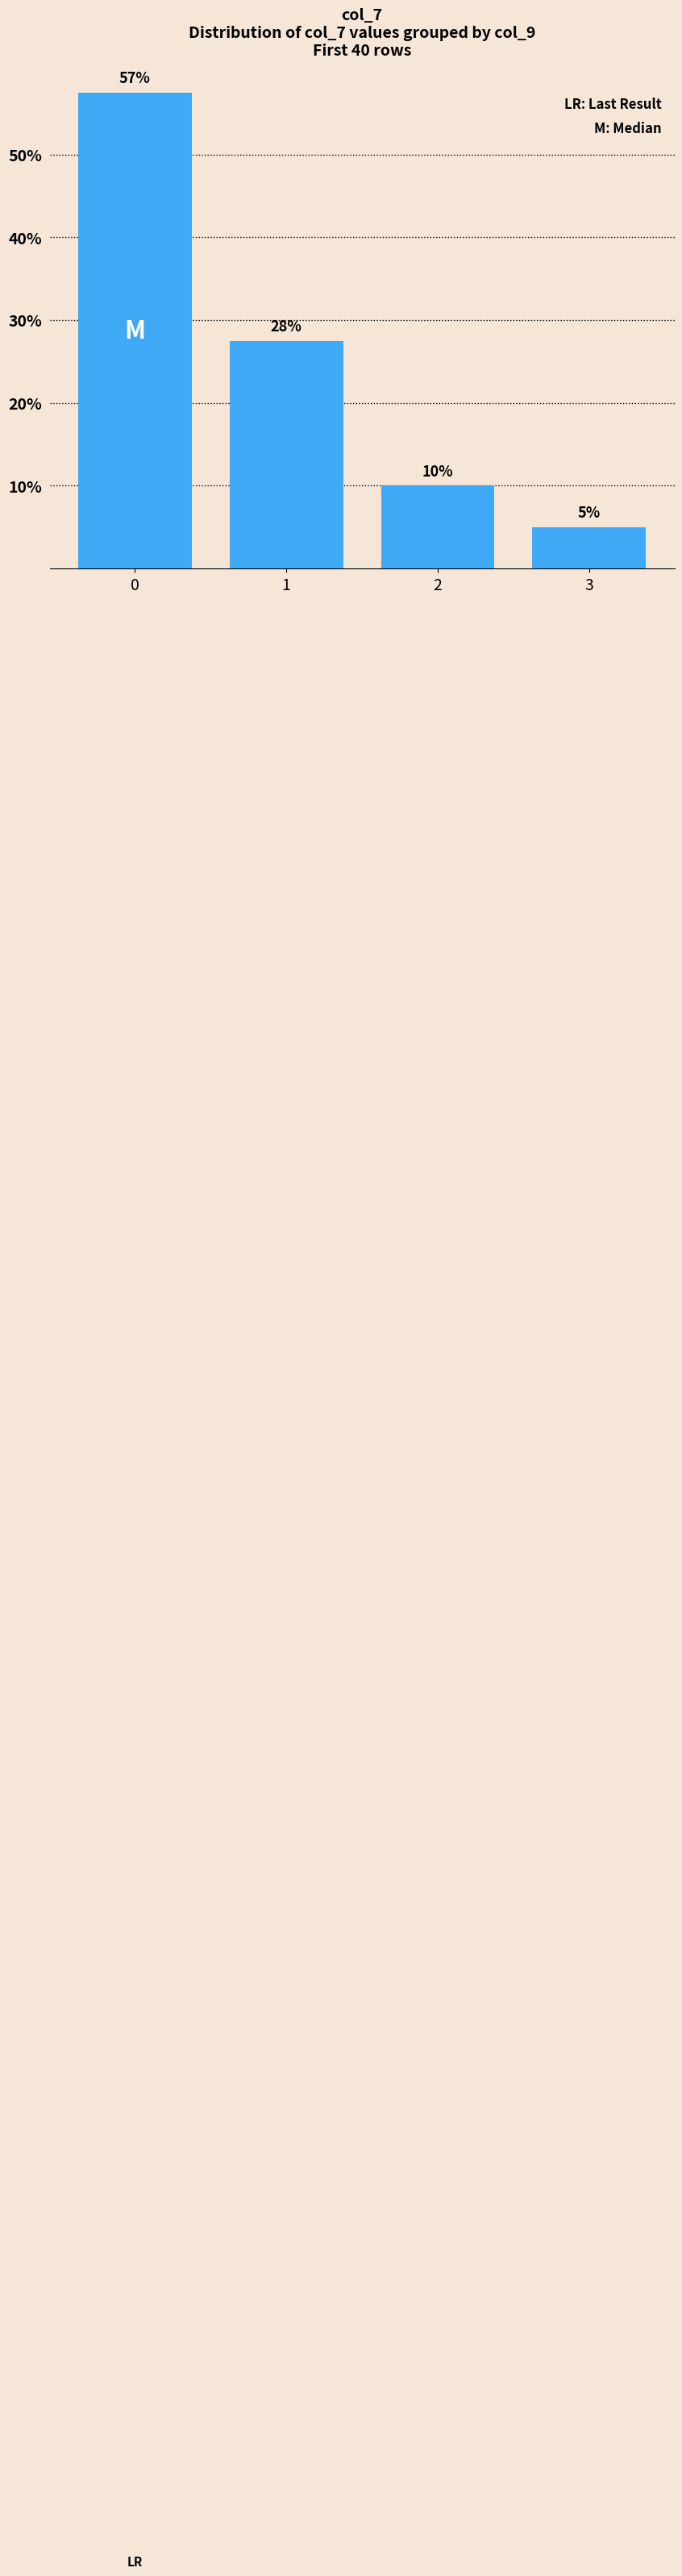

Are the bars horizontal?

No